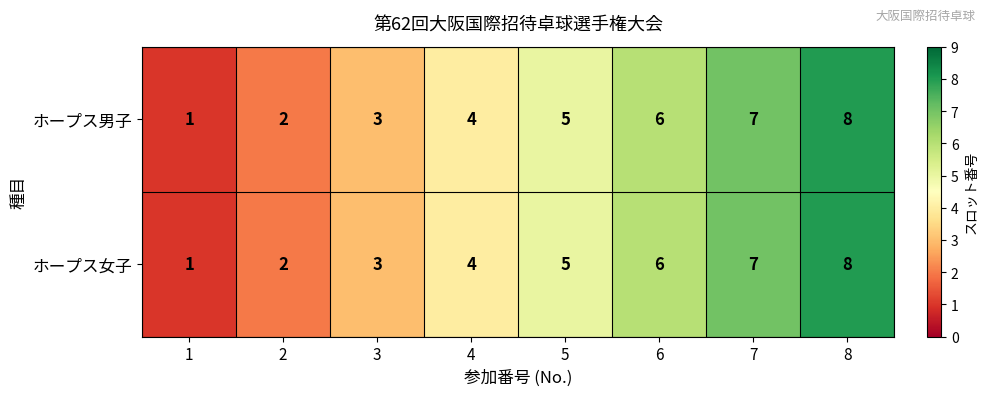

At which category is the sum across all series the highest?

8